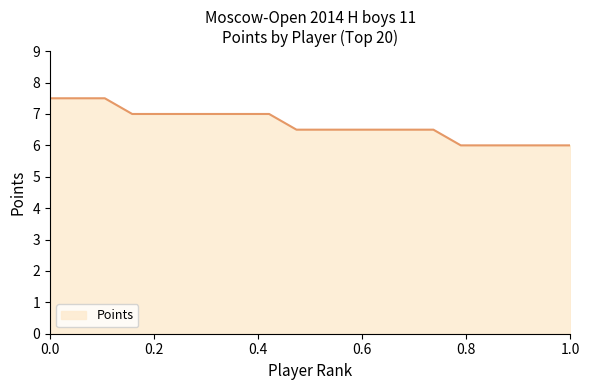

What is the maximum value shown in the chart?

7.5